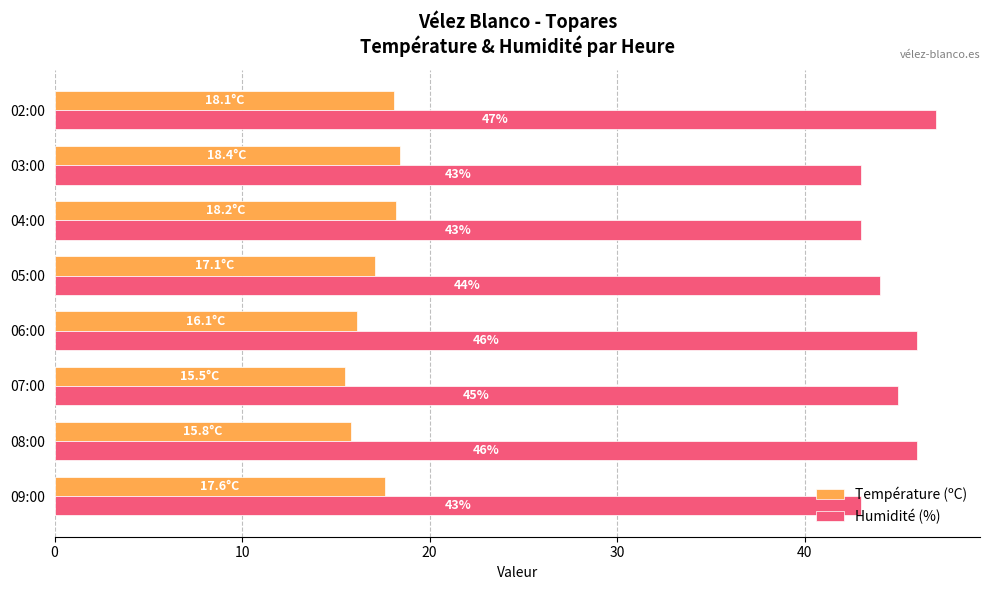

What is the difference between the maximum and minimum values in the Humidité (%) series?

4.0